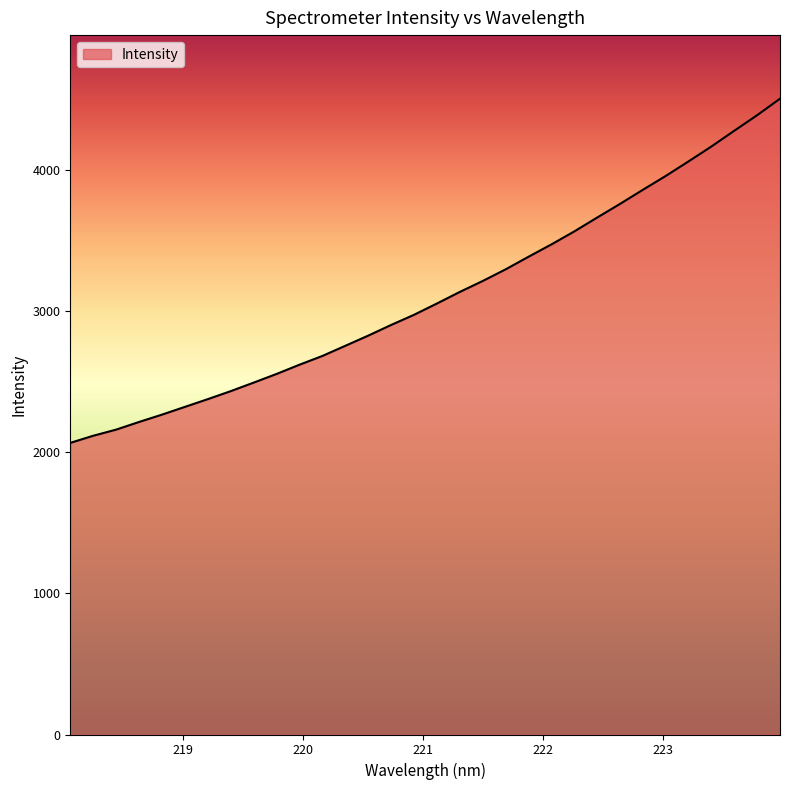

What is the greatest value displayed?

4503.9